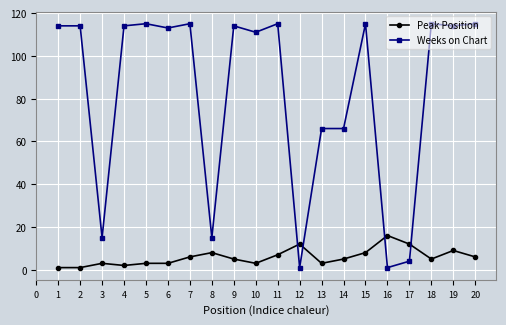

Is it true that Weeks on Chart equals 62 at 4?

False